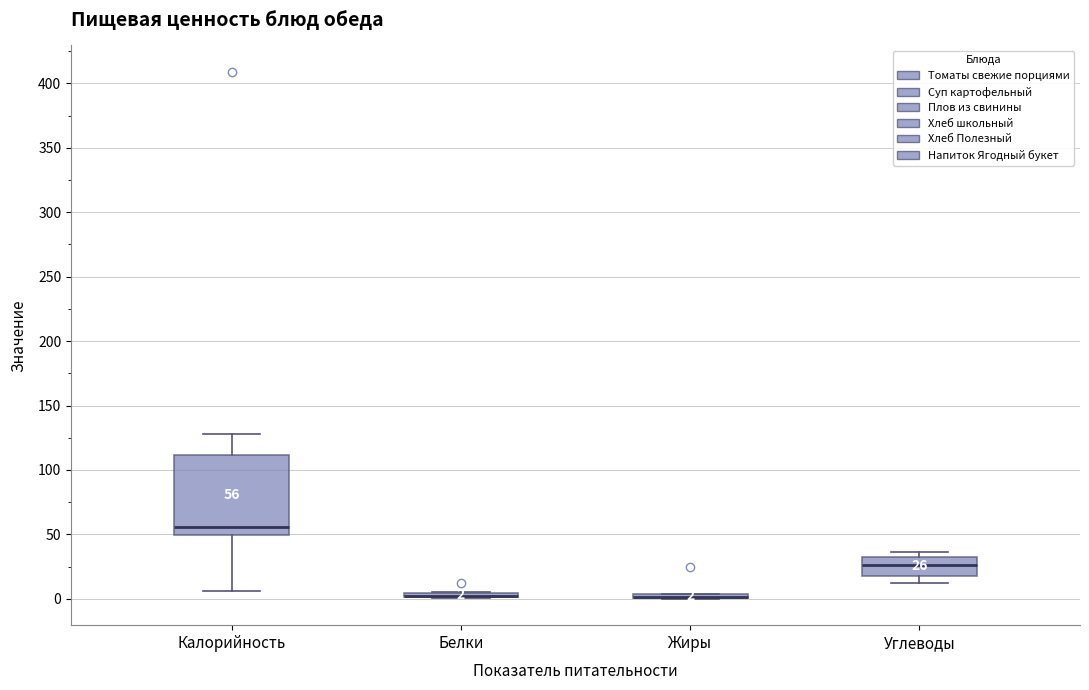

Which box is the tallest, from its lower edge to its upper edge?

Калорийность